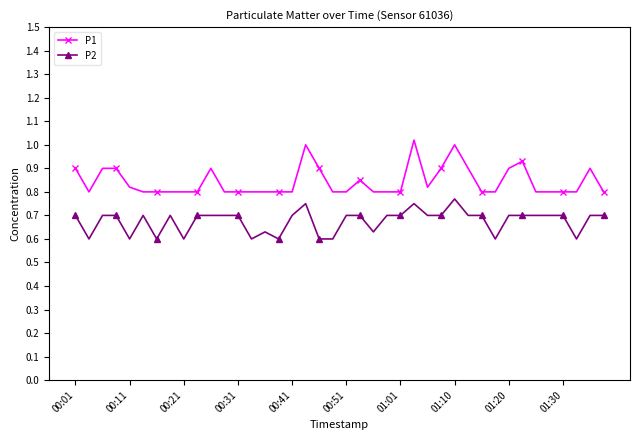

List the series in order of their peak value, lowest first.

P2, P1